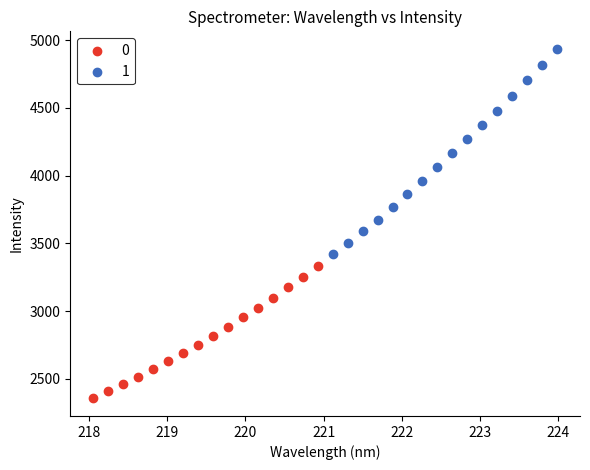

Which series has the largest Y range (max minus min)?

1